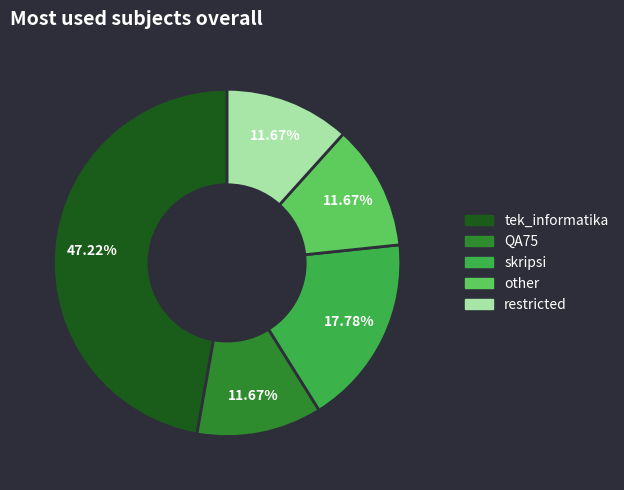

To the nearest percent, what is the difference between the QA75 and skripsi slice percentages?

6%